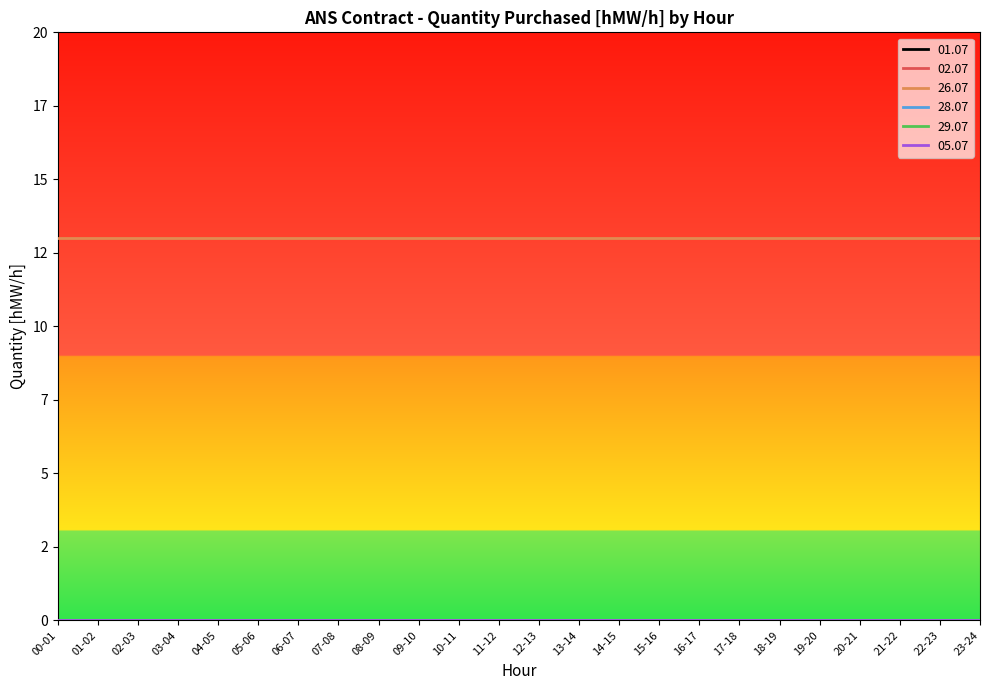

Does the chart display data point markers on the line(s)?

No